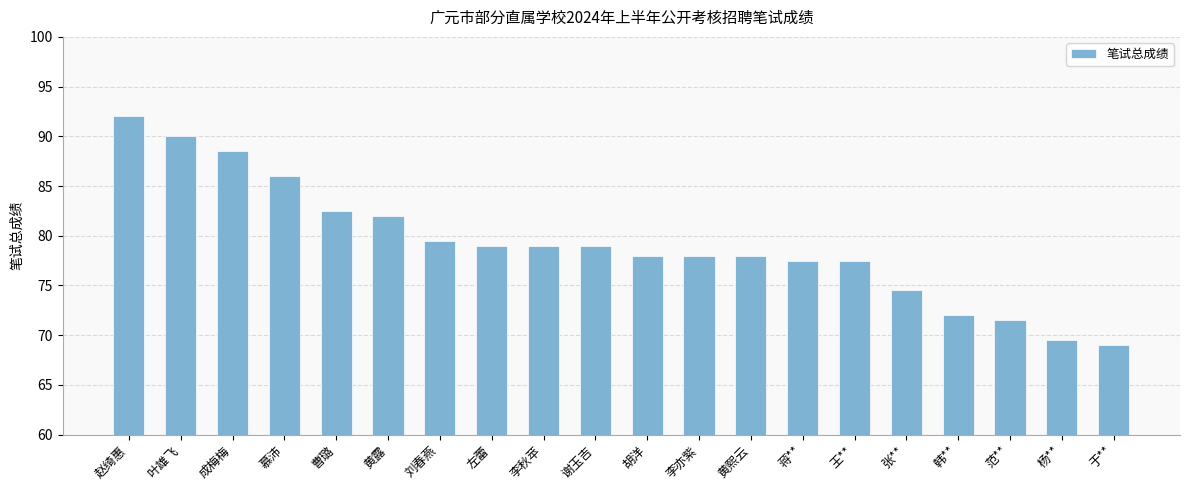

True or false: the data shows 37.0 at 成梅梅.

False